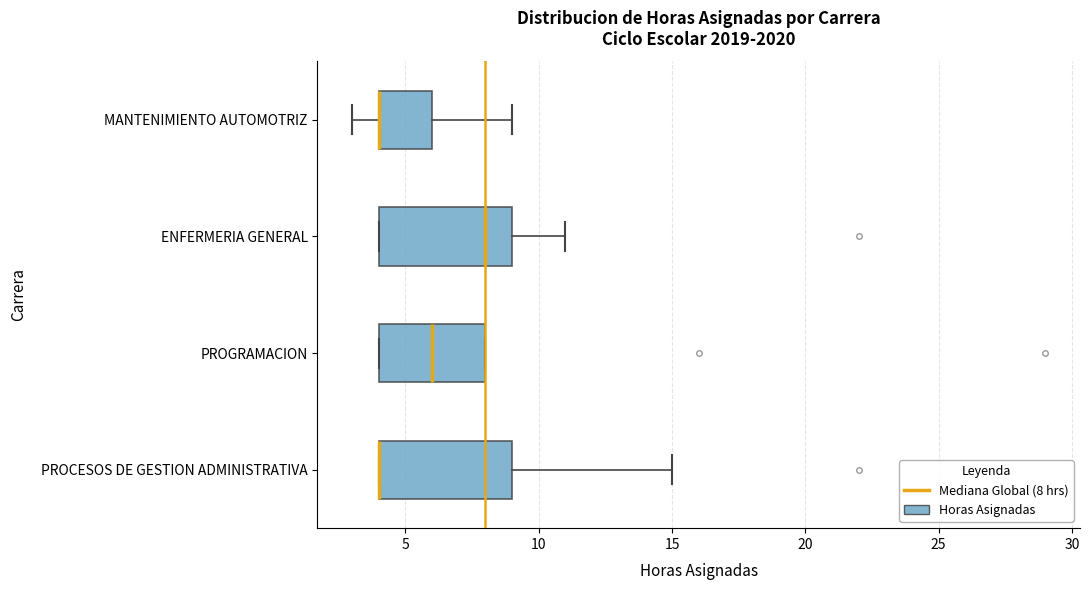

Reading bottom to top, read every box against the x-axis: the position of its median line, the range the box covers, and the ends of its whiskers. The values are not printed on the chart, so give them approximately, as read against the axis.

PROCESOS DE GESTION ADMINISTRATIVA: median 4 (drawn on the box's left edge), box 4 to 9, whiskers 4 to 15
PROGRAMACION: median 6, box 4 to 8, whiskers 4 to 8
ENFERMERIA GENERAL: median 8, box 4 to 9, whiskers 4 to 11
MANTENIMIENTO AUTOMOTRIZ: median 4 (drawn on the box's left edge), box 4 to 6, whiskers 3 to 9